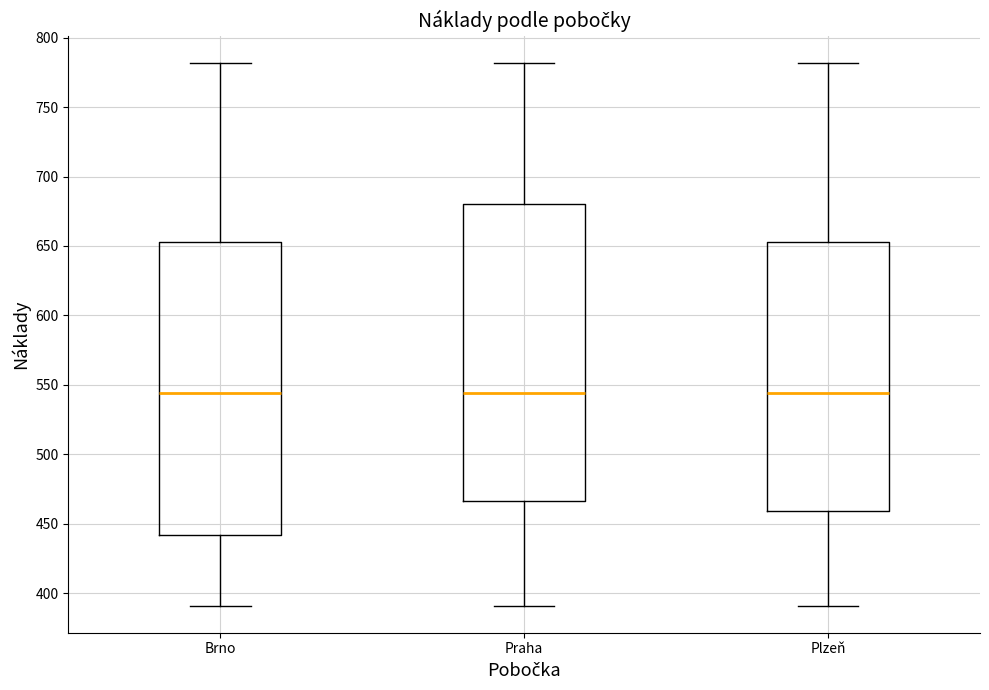

Reading left to right, transcribe this box plot: for each box, give where its median line is, the range the box spans, and where its two whiskers end, as read against the y-axis. The values are not printed on the chart, so give them approximately, as read against the axis.

Brno: median 545, box 440 to 655, whiskers 390 to 780
Praha: median 545, box 465 to 680, whiskers 390 to 780
Plzeň: median 545, box 460 to 655, whiskers 390 to 780